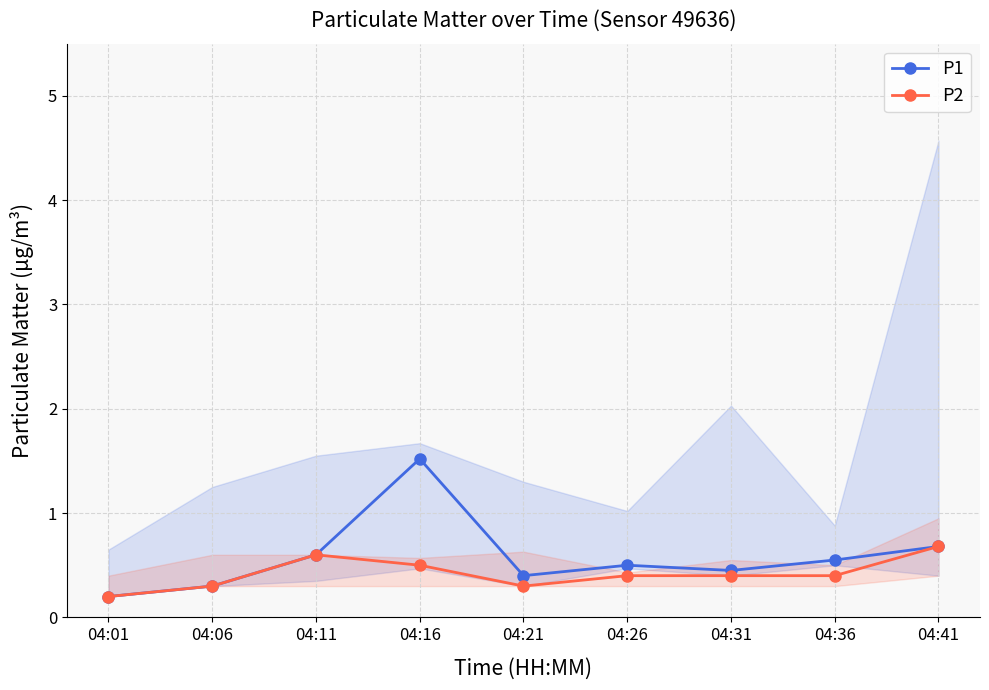

How many lines are shown in the chart?

2